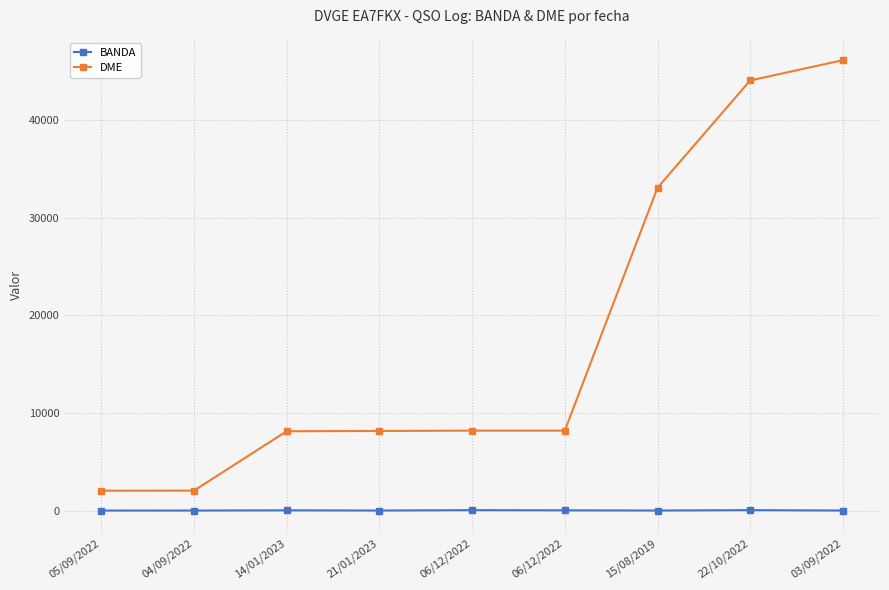

How many distinct data groups are displayed?

2